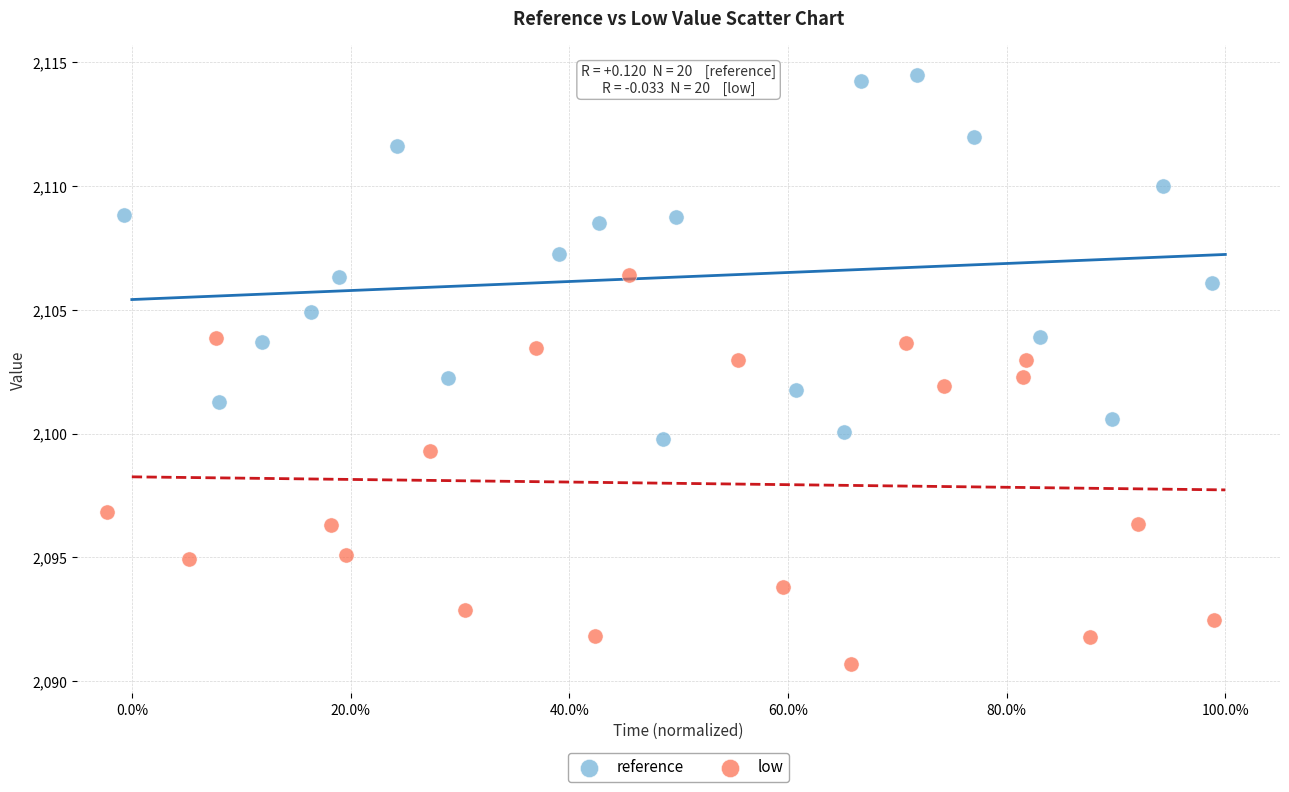

Which series reaches the minimum Y coordinate?

low